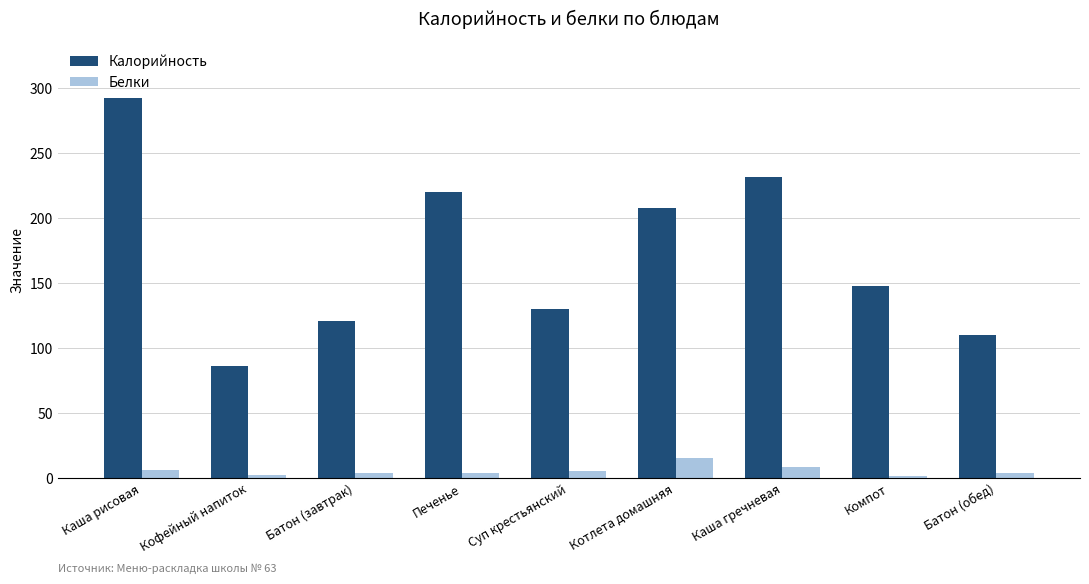

At which category does the chart reach its peak across all series?

Каша рисовая